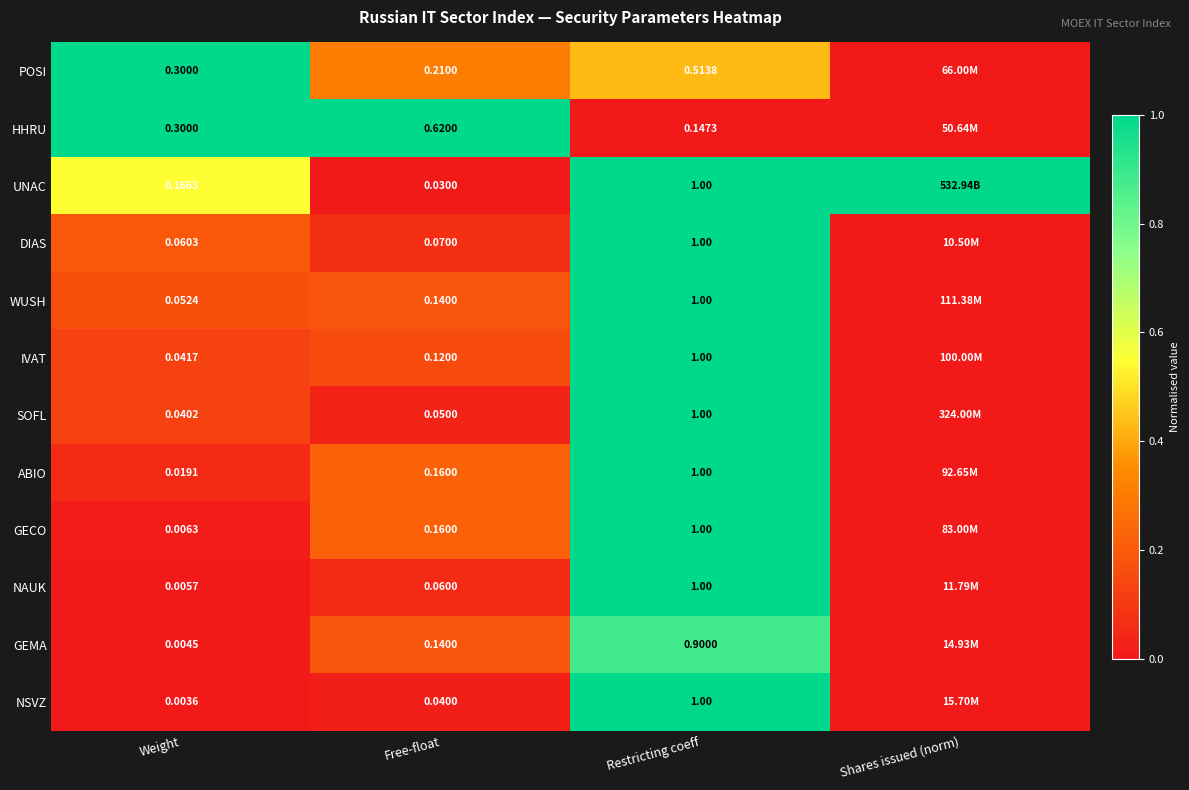

At how many categories does at least one series exceed 0?

4